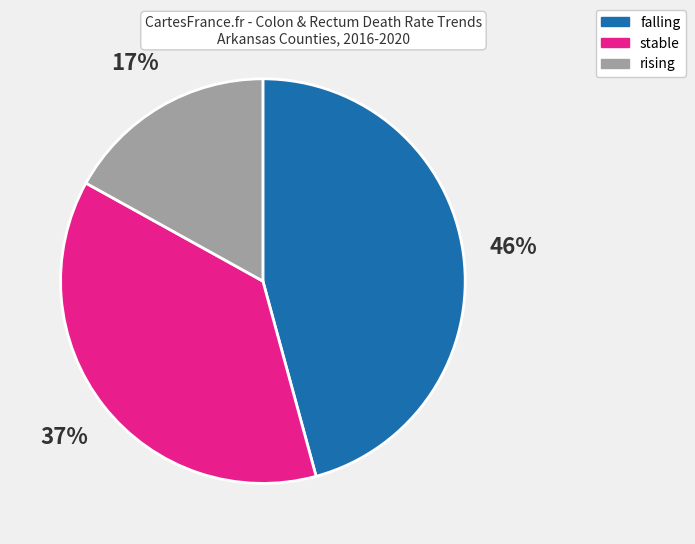

Is there any slice that represents more than half of the pie?

No